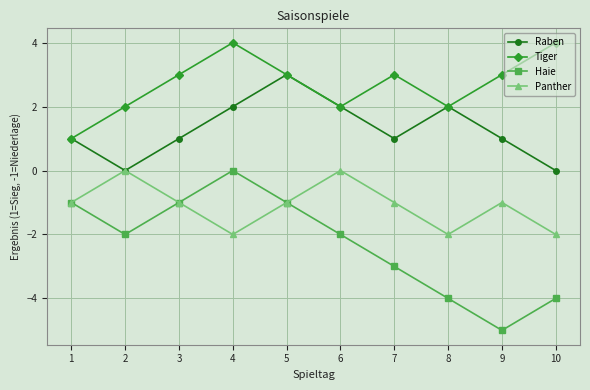

Which series has the largest total across all categories?

Tiger